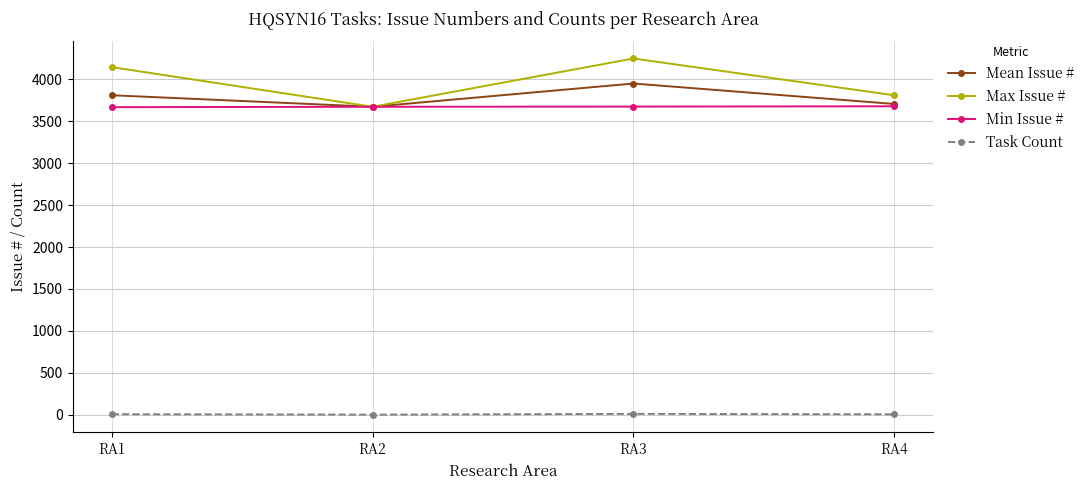

What is the smallest value displayed?

1.0